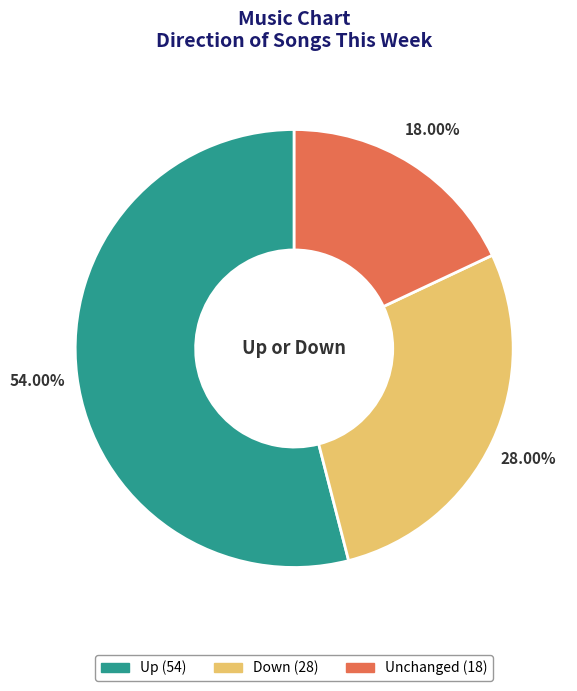

Does any single category account for the majority?

Yes